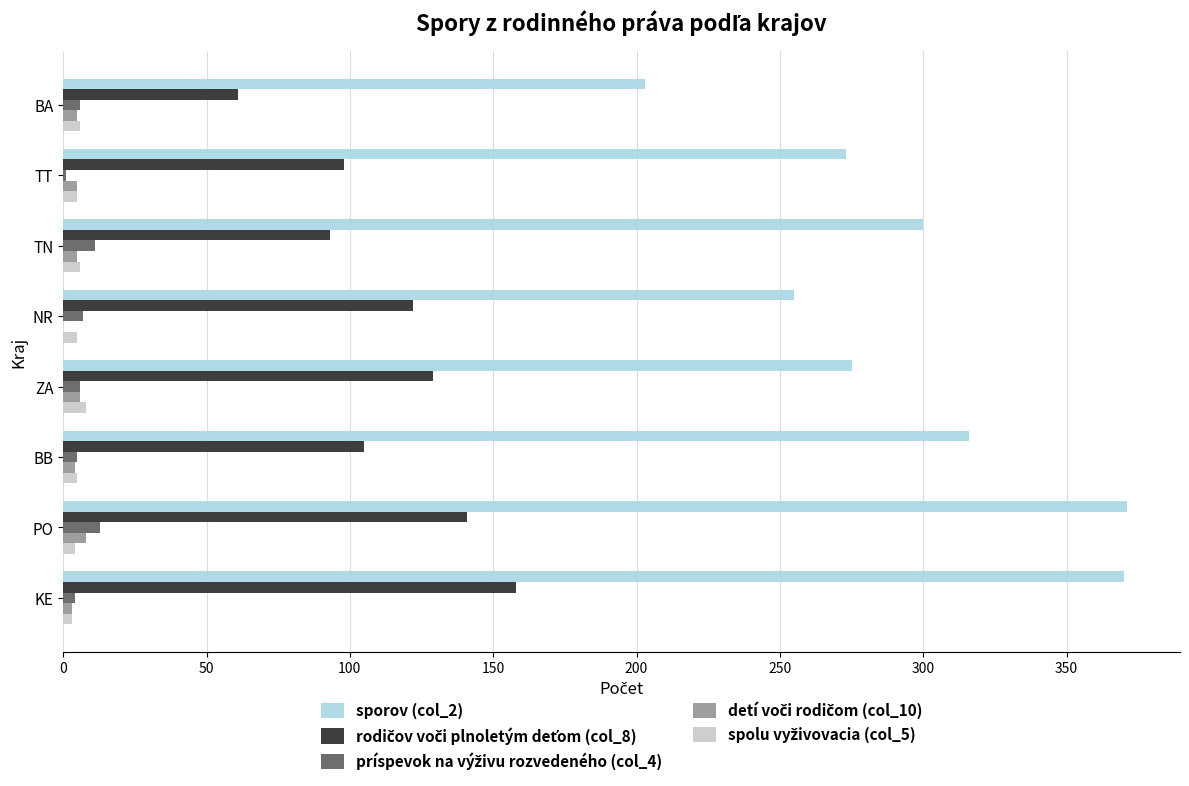

Which series has the largest total across all categories?

sporov (col_2)